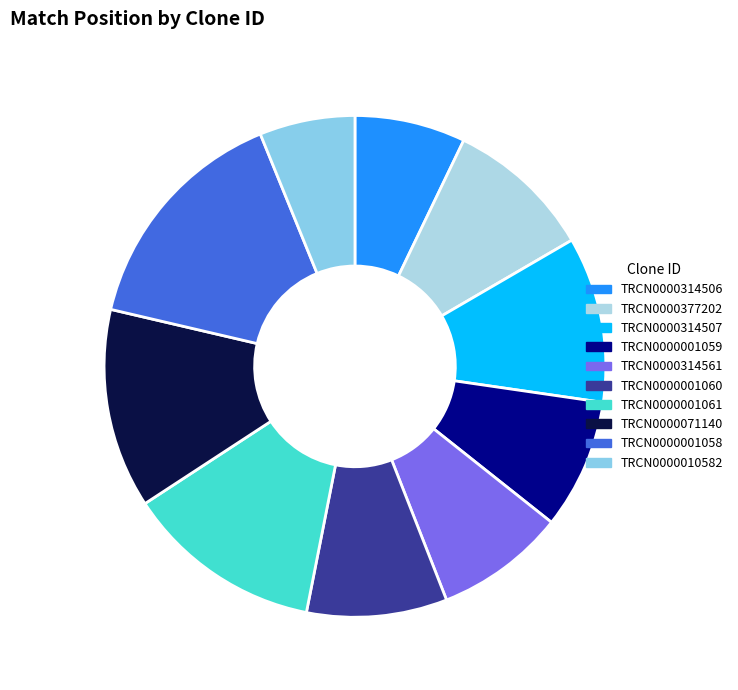

Does any single category account for the majority?

No